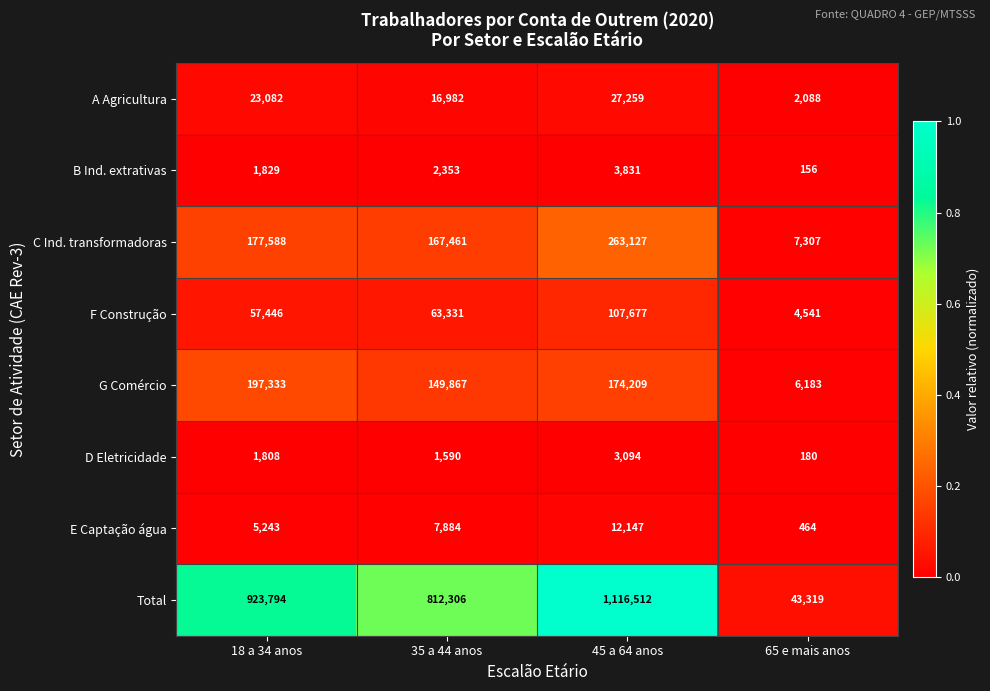

The value of D Eletricidade at 18 a 34 anos is 2680. True or false?

False